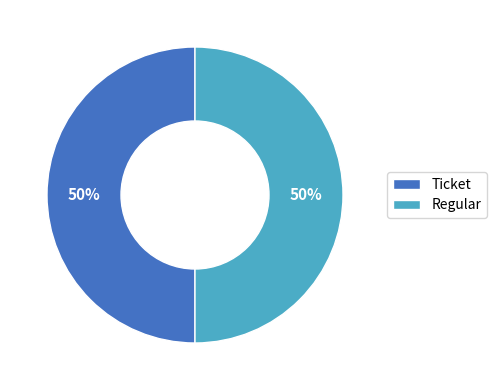

Combined, do Regular and Ticket account for over 50%?

Yes